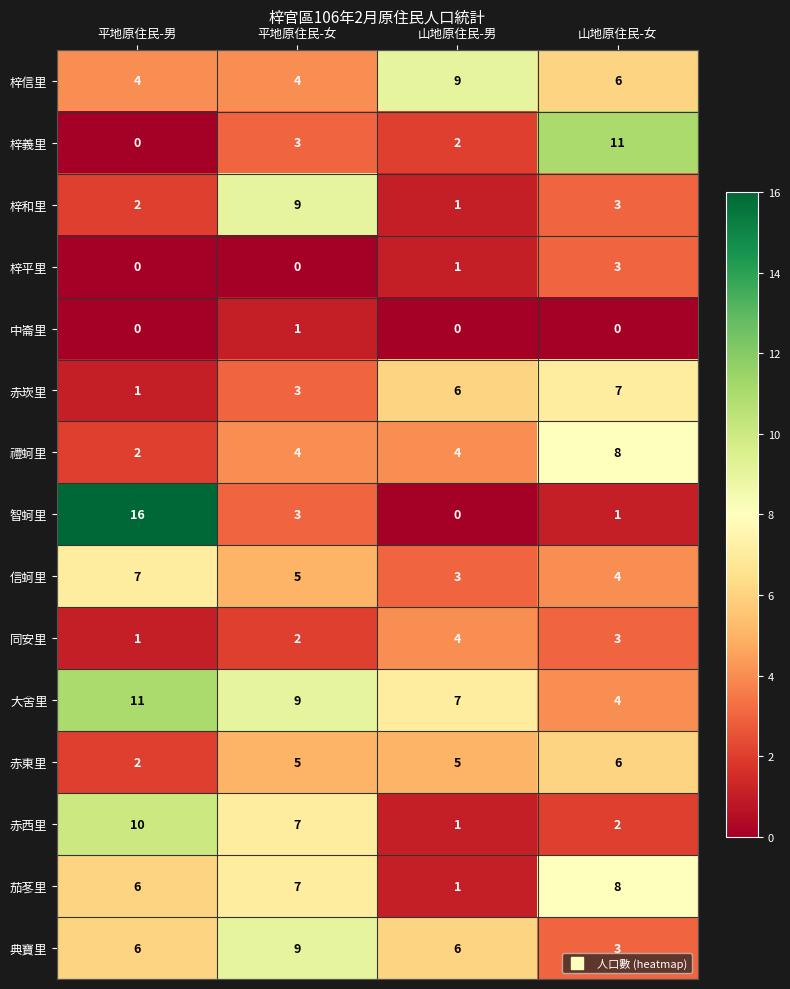

What is the highest value of the 梓信里 series?

9